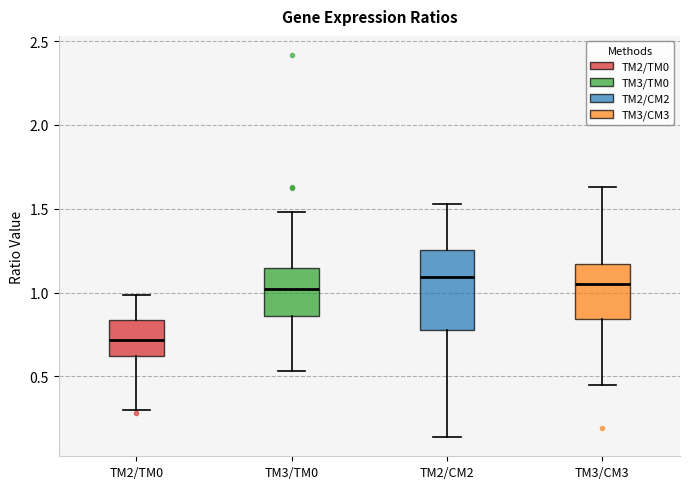

Comparing the boxes themselves (not the whiskers), which one is the tallest?

TM2/CM2